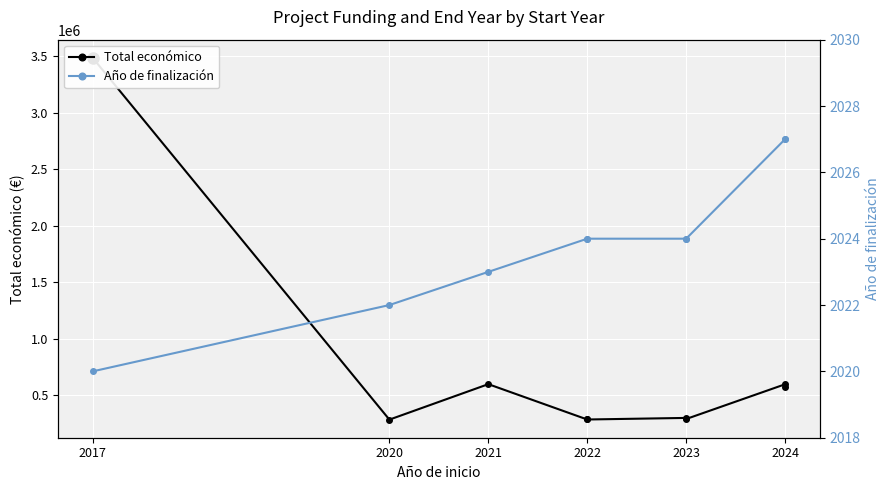

What is the average value of the Total económico series?

744395